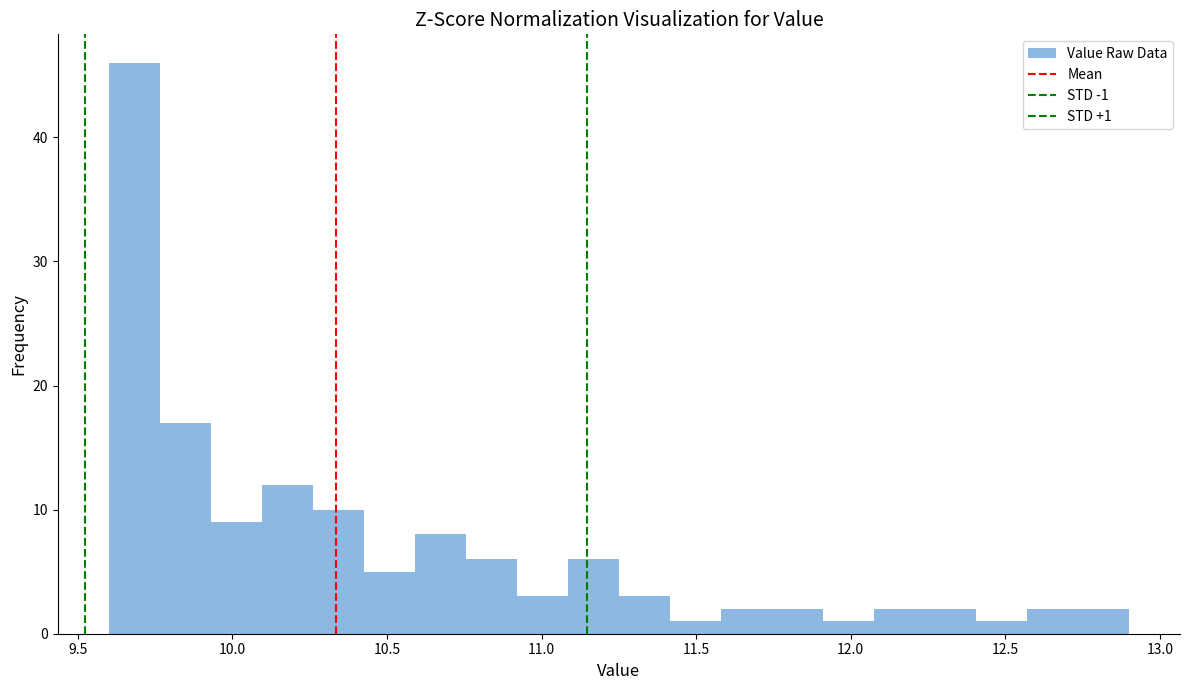

Read against the x-axis, roughly where is the centre of the tallest bar?

9.70